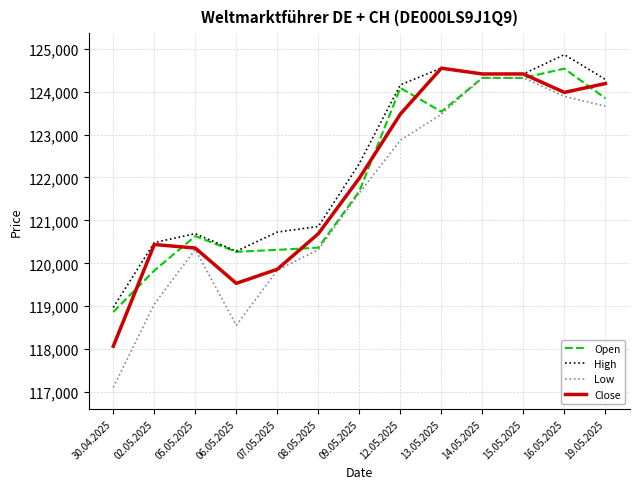

What is the difference between the second highest and second lowest values in the Close series?

4876